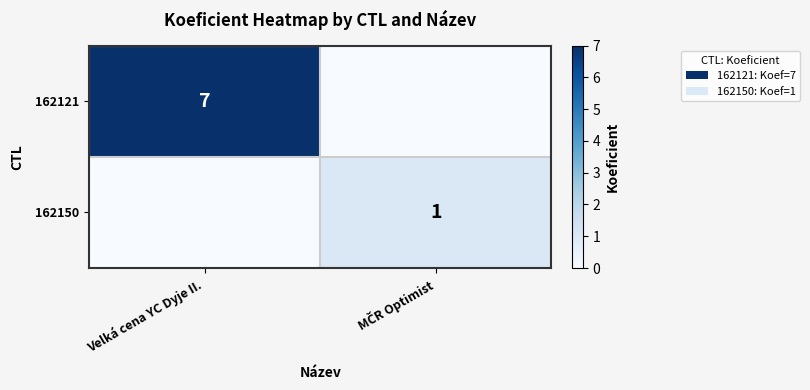

True or false: 162121 has a value of 3 at Velká cena YC Dyje II..

False